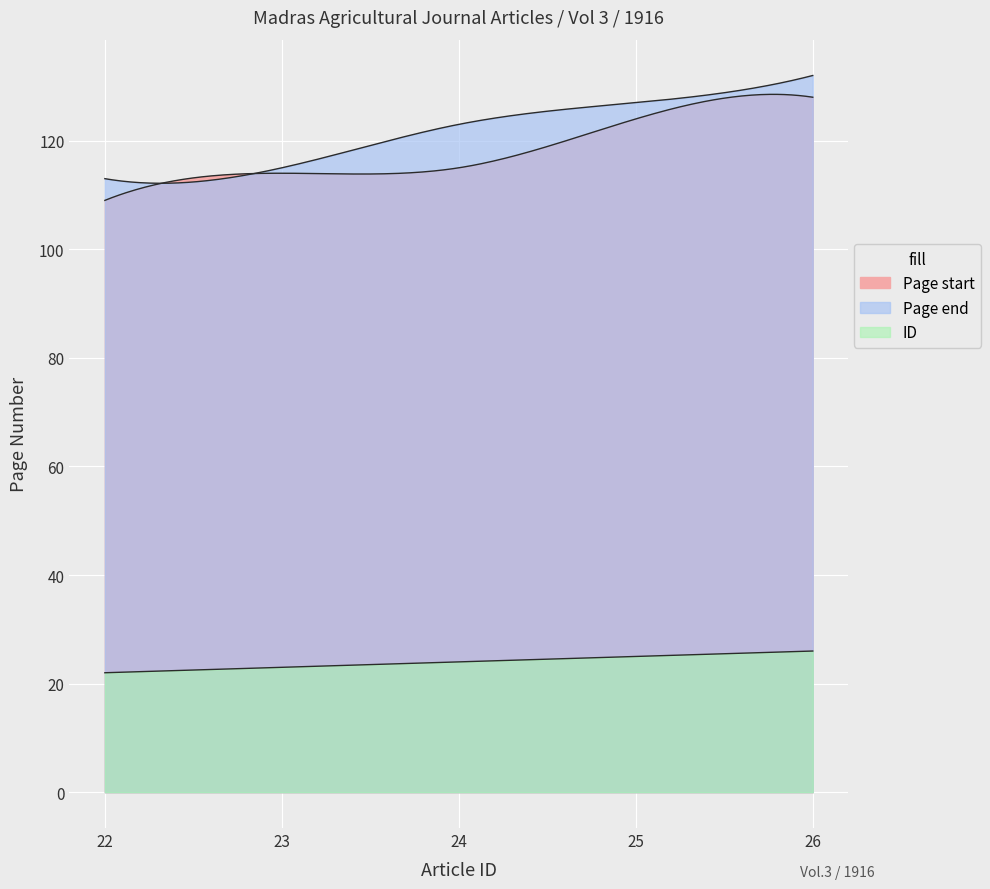

What is the minimum value shown in the chart?

22